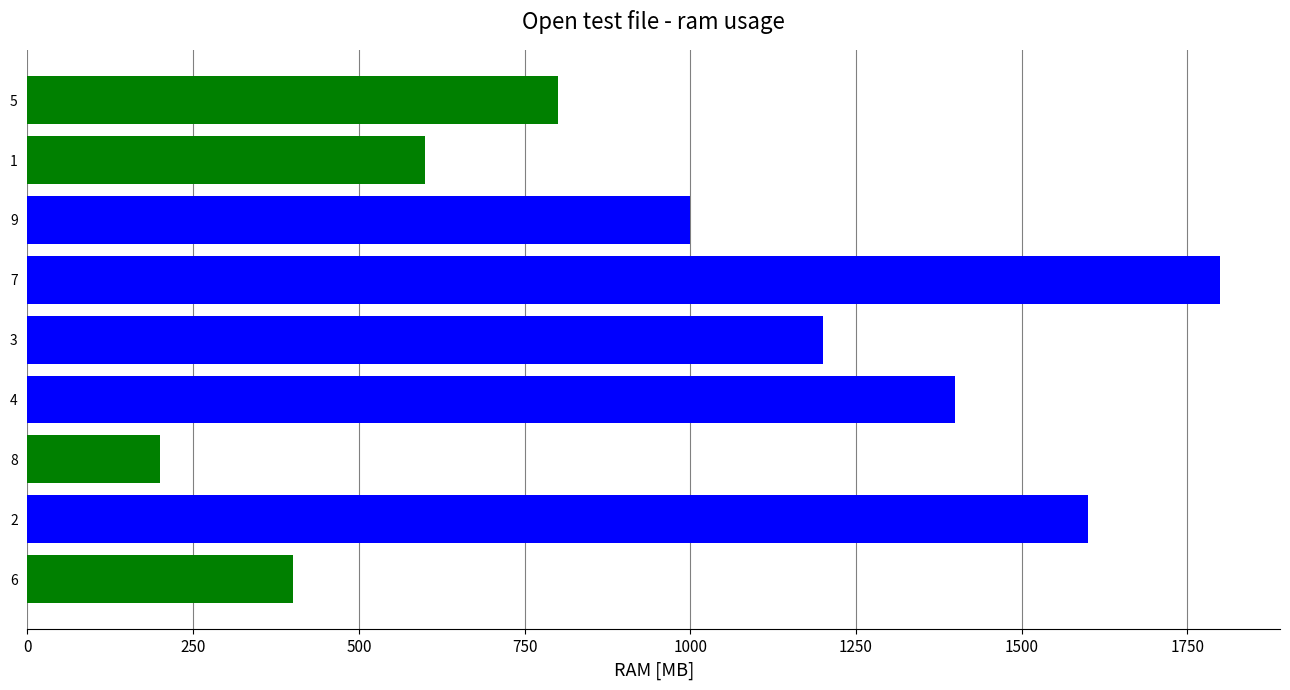

How many distinct data groups are displayed?

1